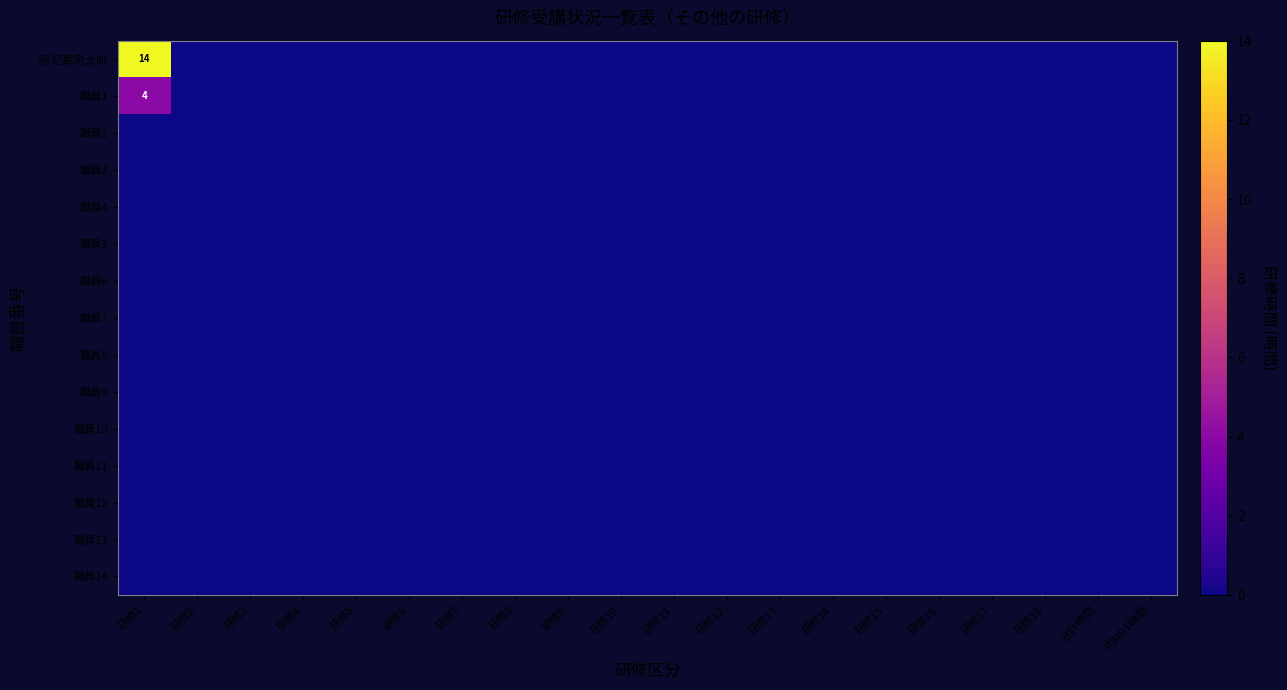

Which series changed the most between 研修11 and 内MGT時間?

例:記載例太郎